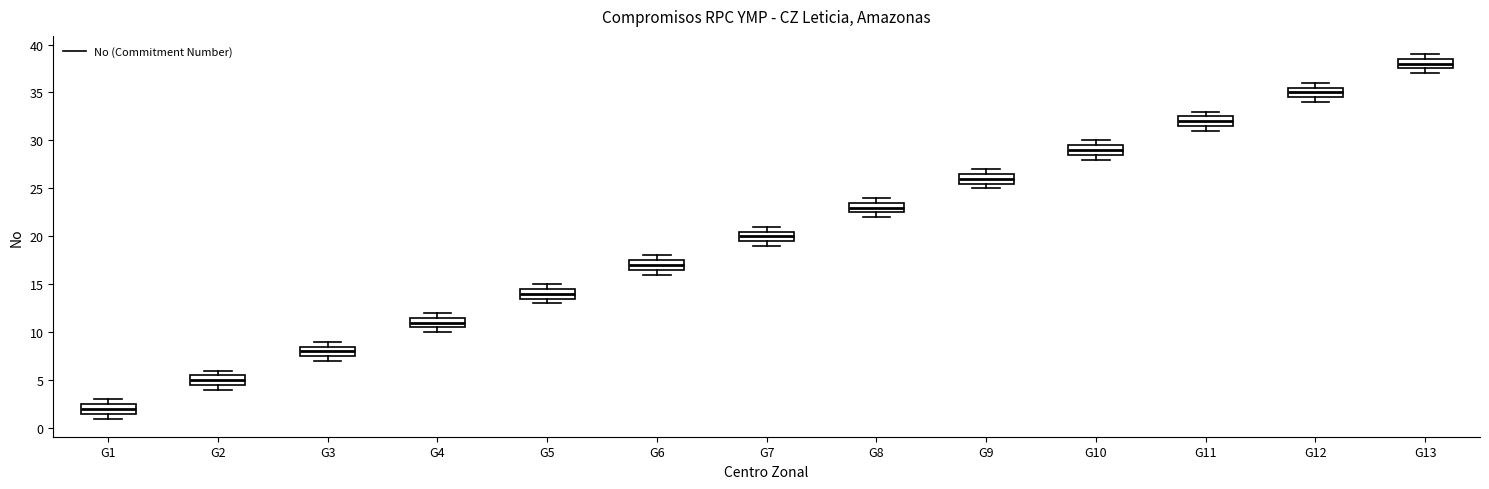

Which box's median line is the highest?

G13